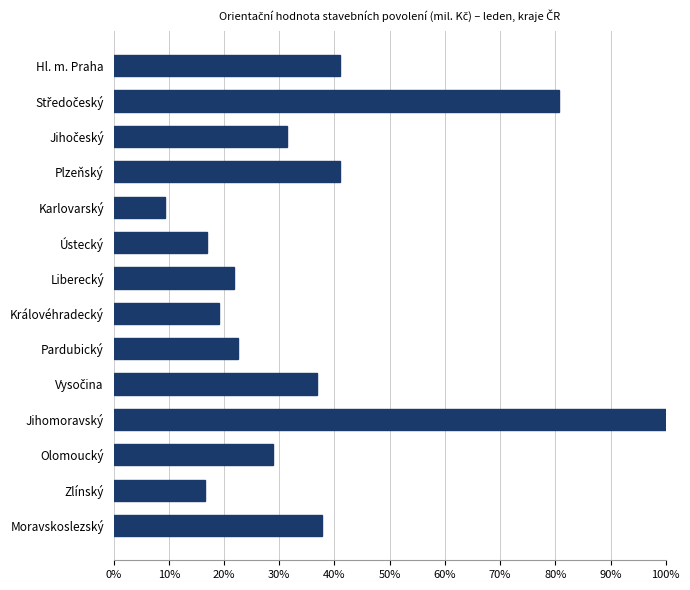

Where is the data nearest to the value 0?

Karlovarský